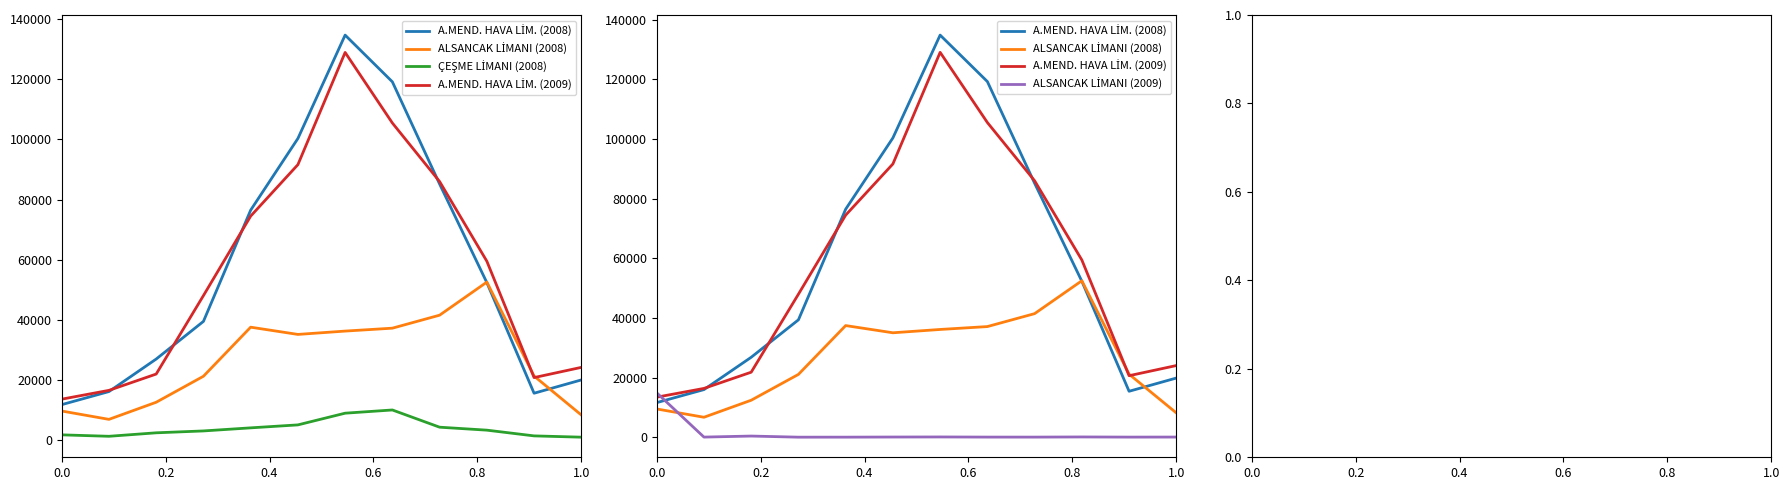

True or false: ÇEŞME LİMANI (2008) has a value of 1777 at 0.2.

False